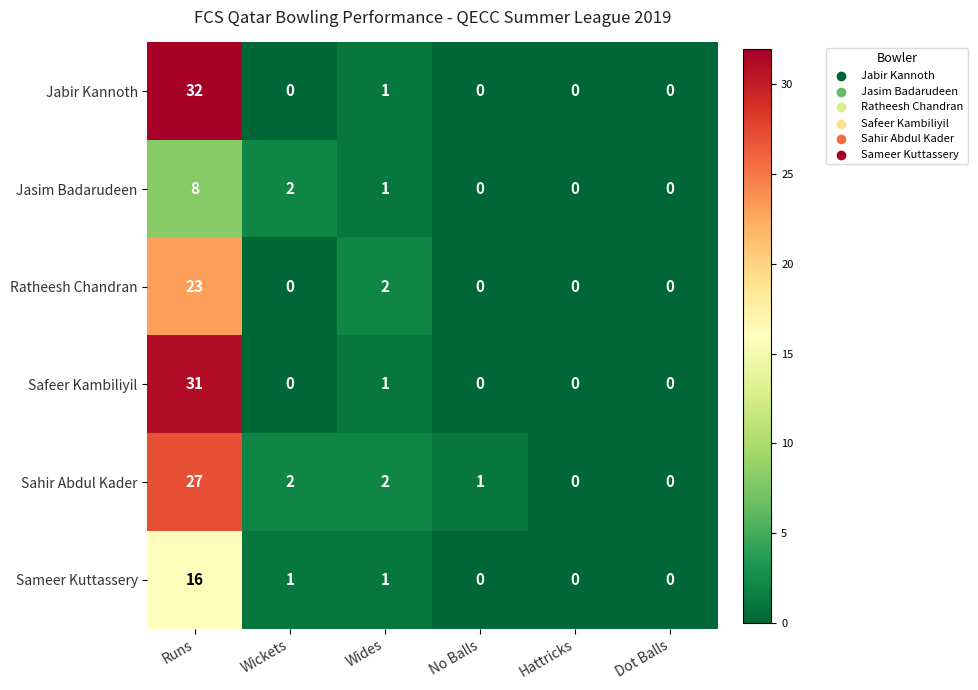

Which series changed the most between Runs and No Balls?

Jabir Kannoth